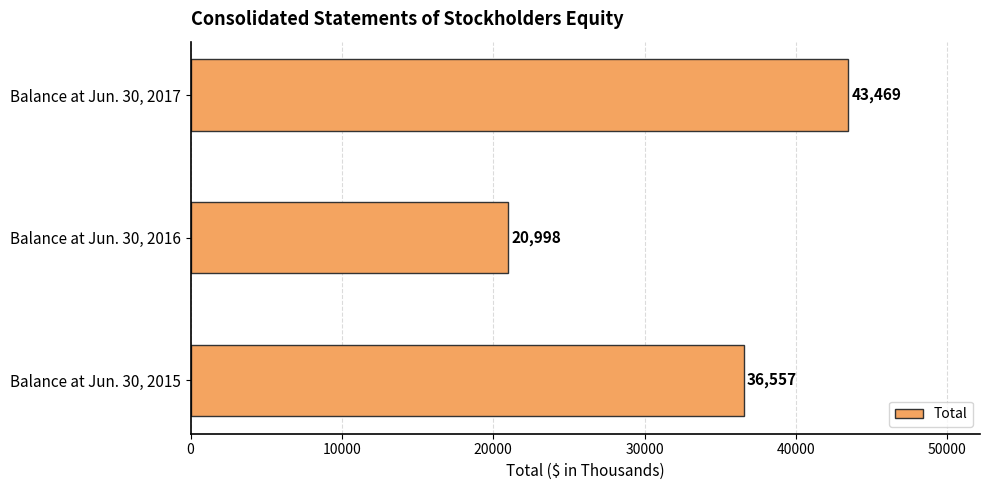

What is the change in value from Balance at Jun. 30, 2015 to Balance at Jun. 30, 2017?

+6912